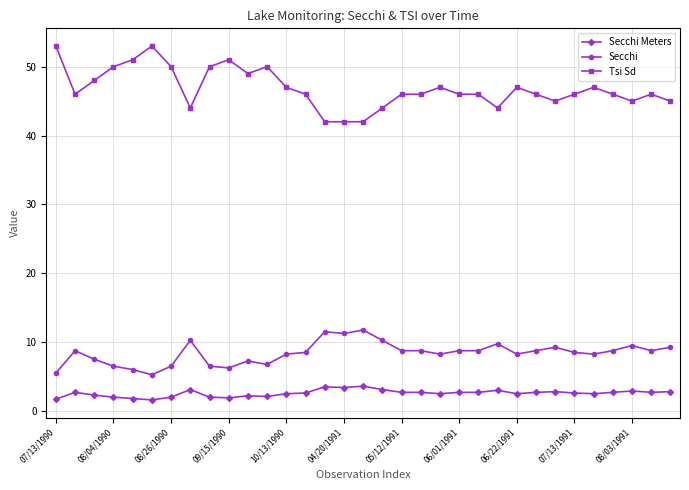

At how many categories does at least one series exceed 21?

33